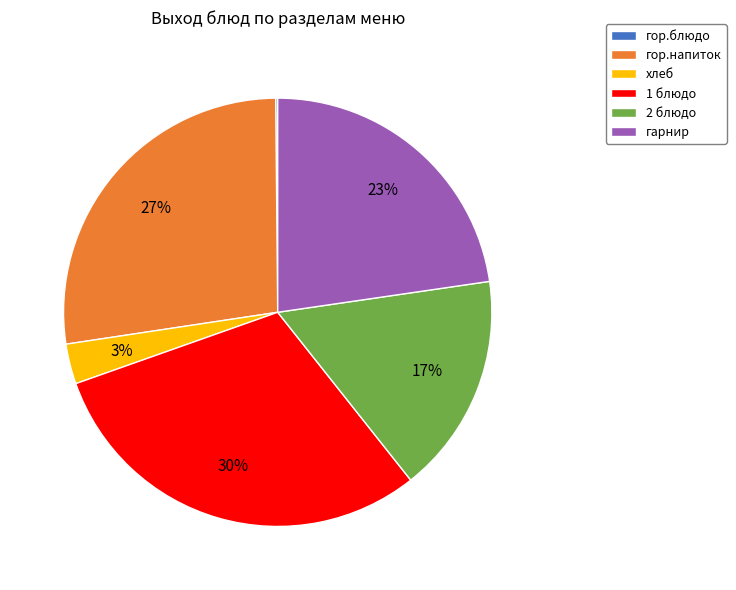

Is it true that 1 блюдо is 30% of the pie?

True